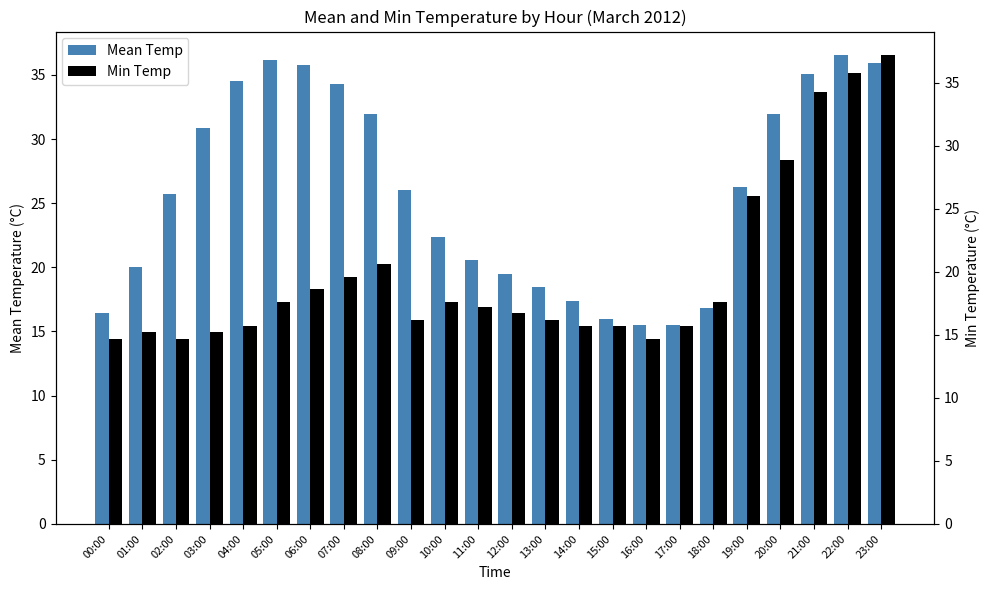

What is the greatest value displayed?

37.2